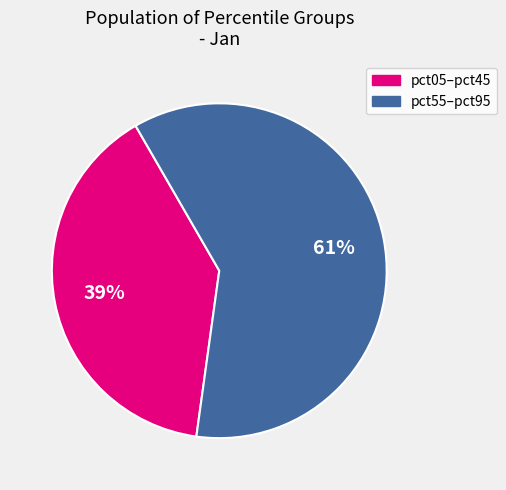

To the nearest percent, what is the average slice percentage?

50%